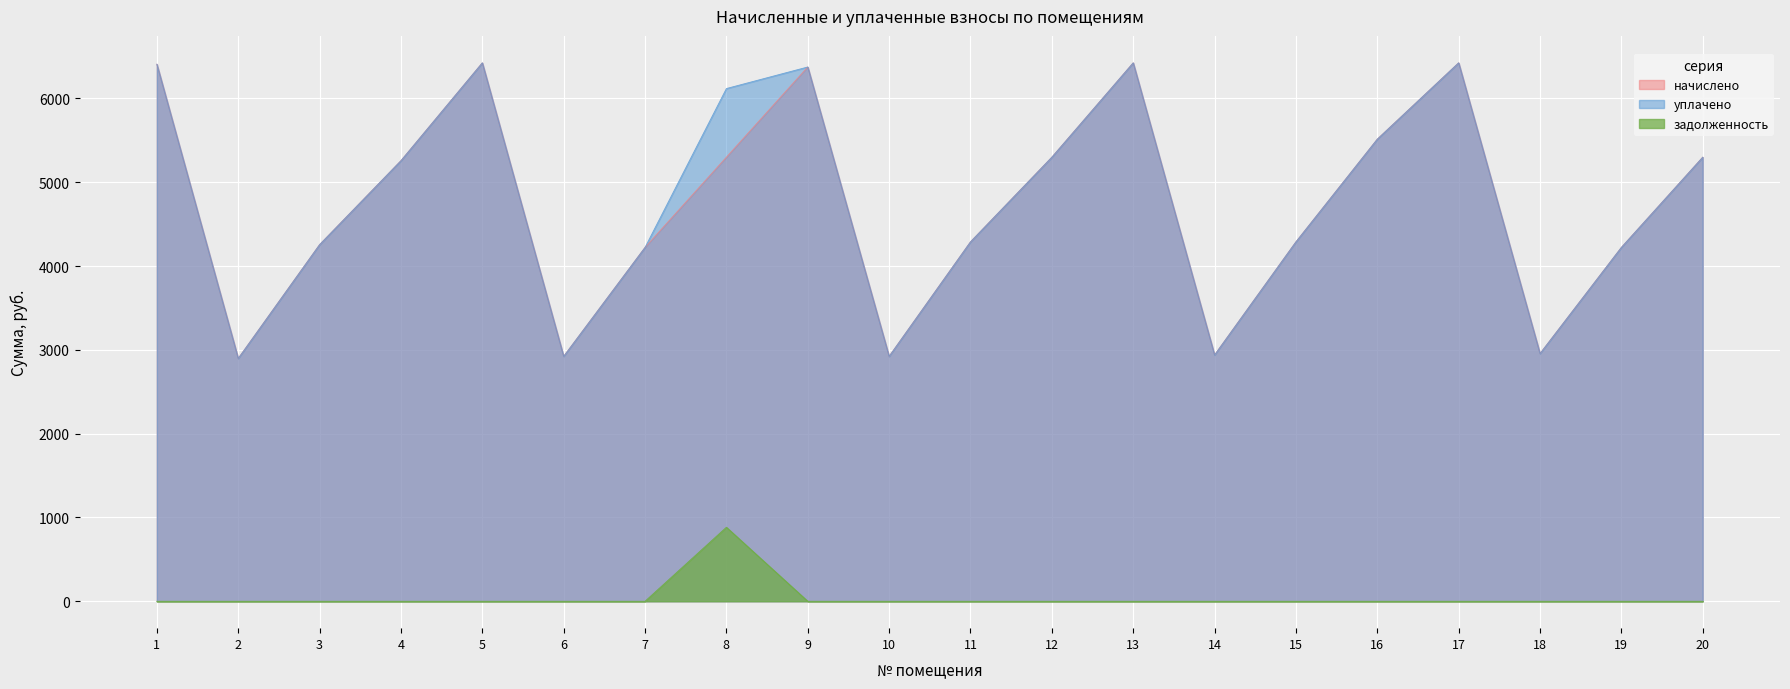

Where is the first local minimum for начислено?

2